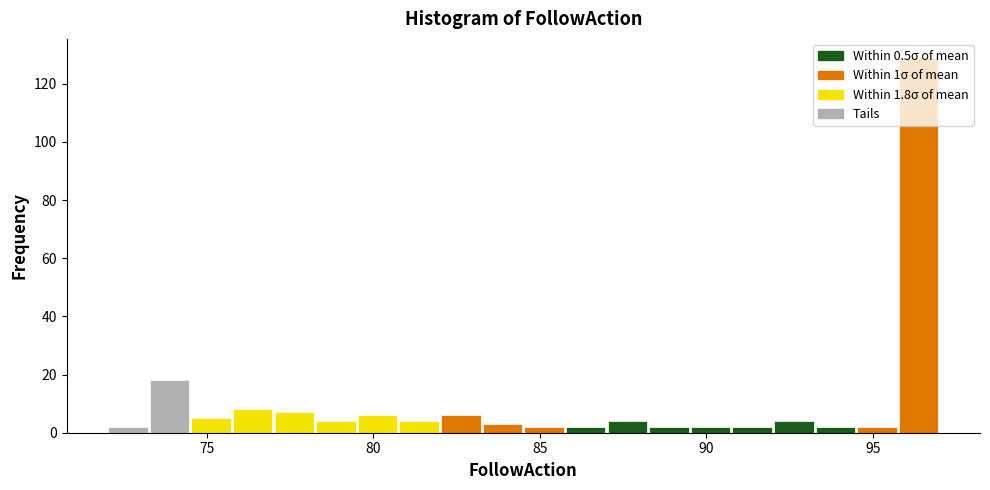

Around what value on the x-axis is the tallest bar? Give the approximate position of its centre, as read against the axis.

96.5